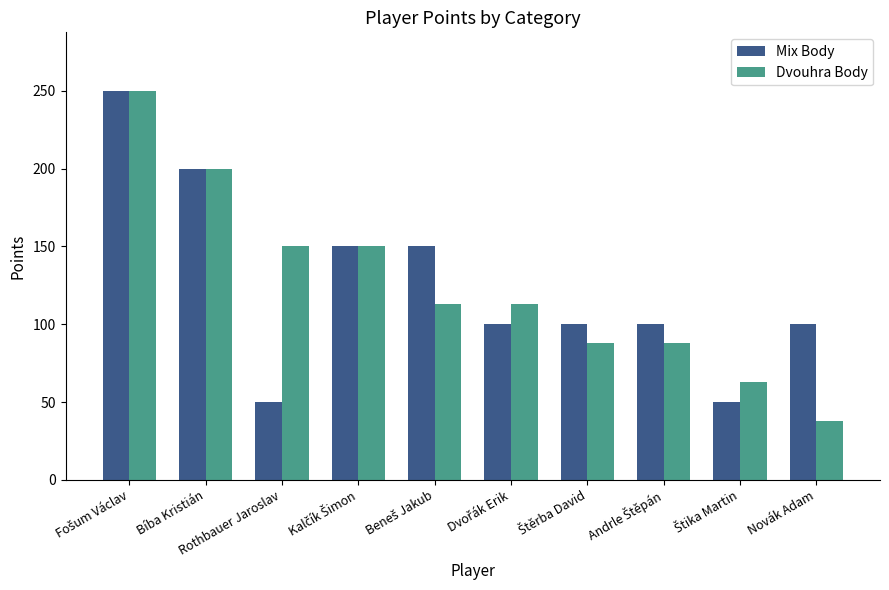

The value of Dvouhra Body at Novák Adam is 55. True or false?

False